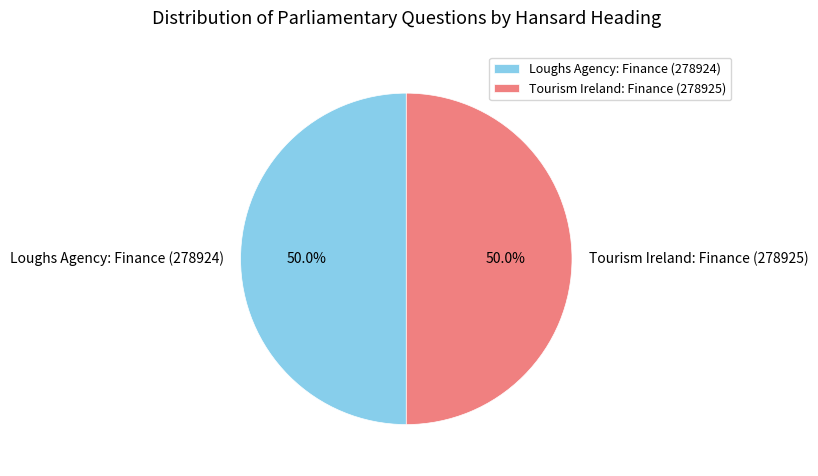

Is it true that Tourism Ireland: Finance (278925) is 50% of the pie?

True